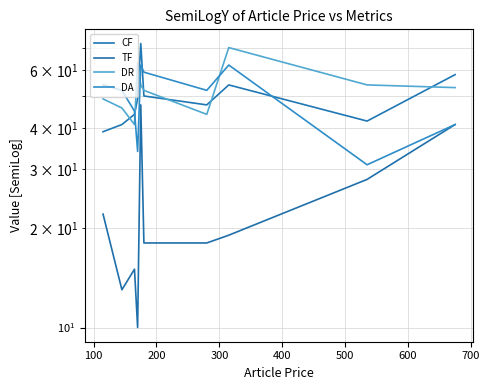

The value of DR at 300 is 111. True or false?

False